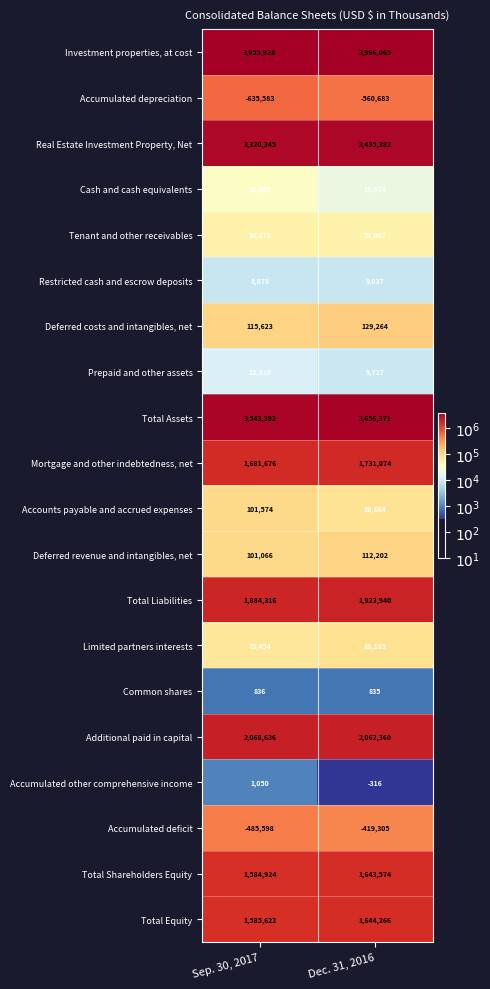

At which category is the sum across all series the highest?

Dec. 31, 2016